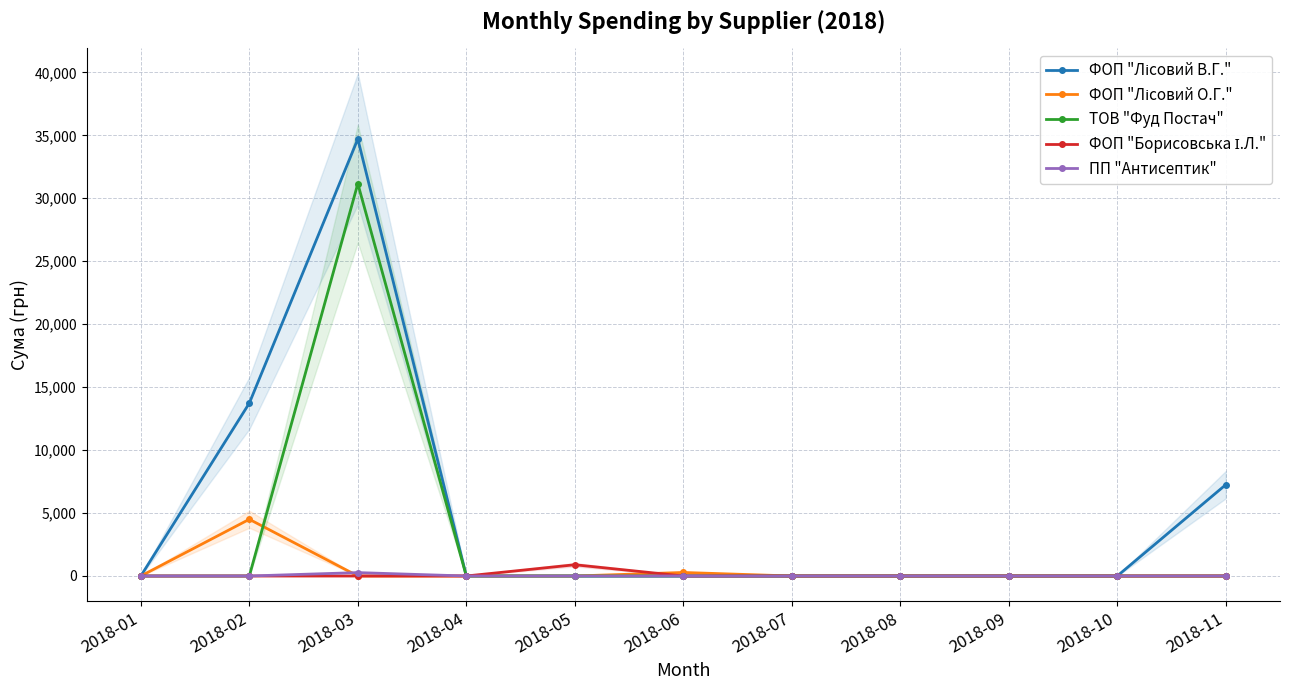

Which series has the largest range (max minus min)?

ФОП "Лісовий В.Г."